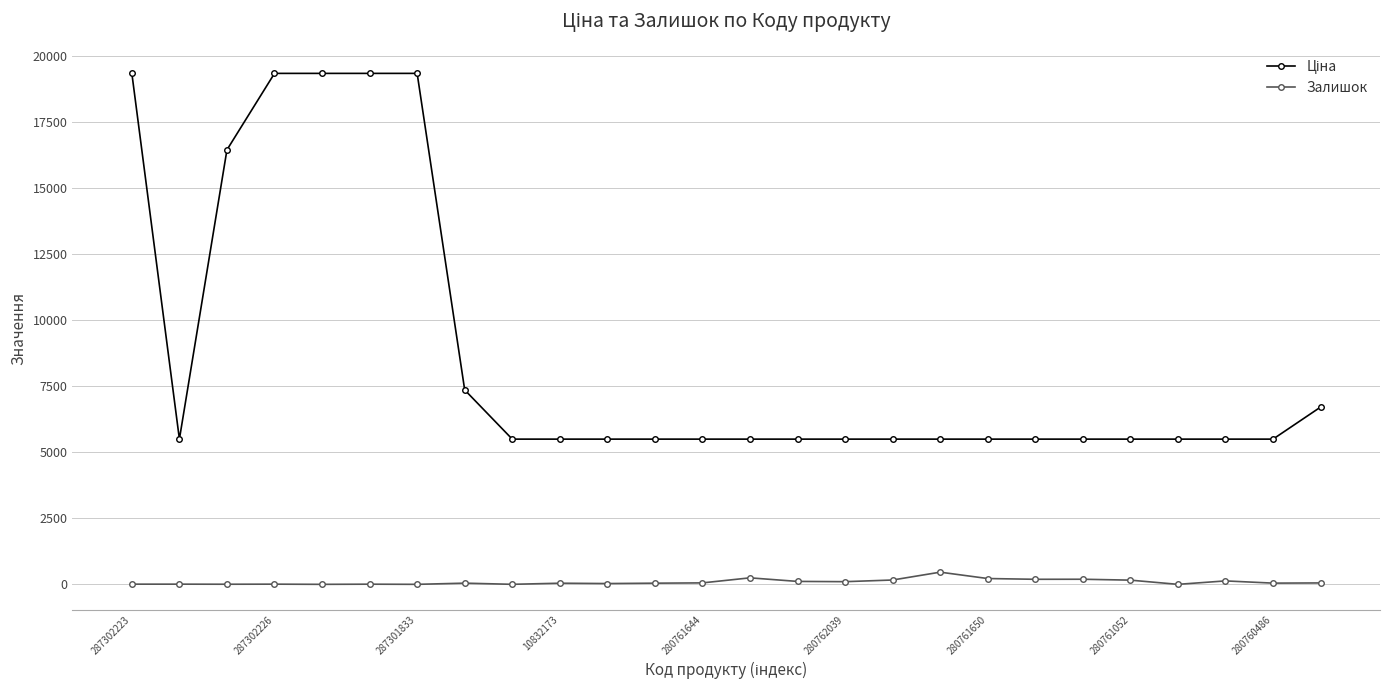

What is the average value of the Залишок series?

89.4